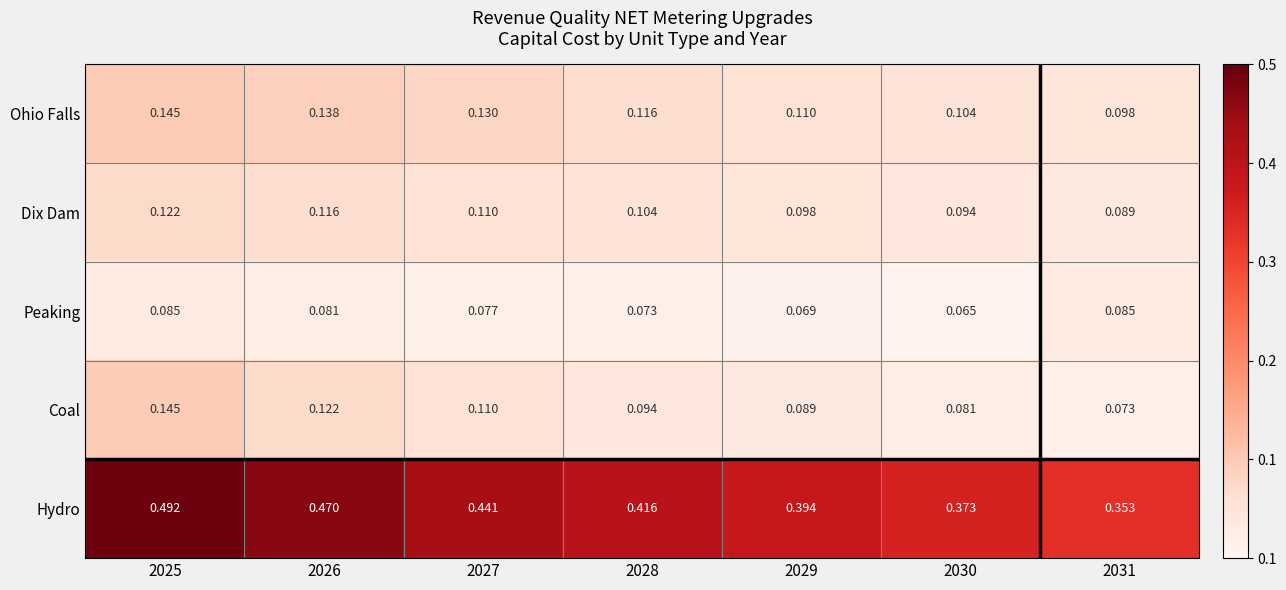

Count the number of data series in this chart.

5